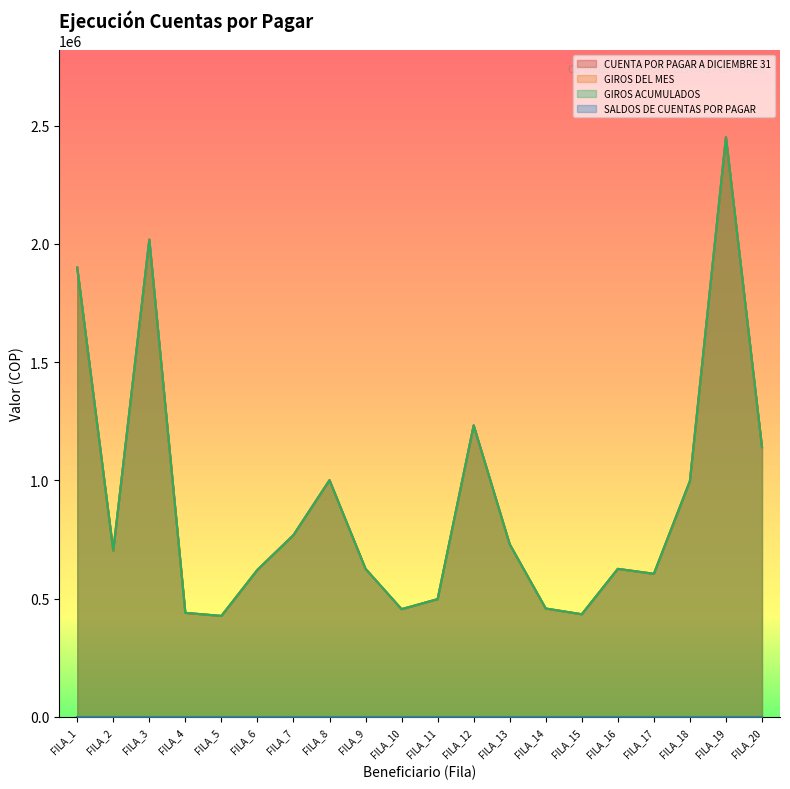

At which category does CUENTA POR PAGAR A DICIEMBRE 31 reach its first local peak?

FILA_3